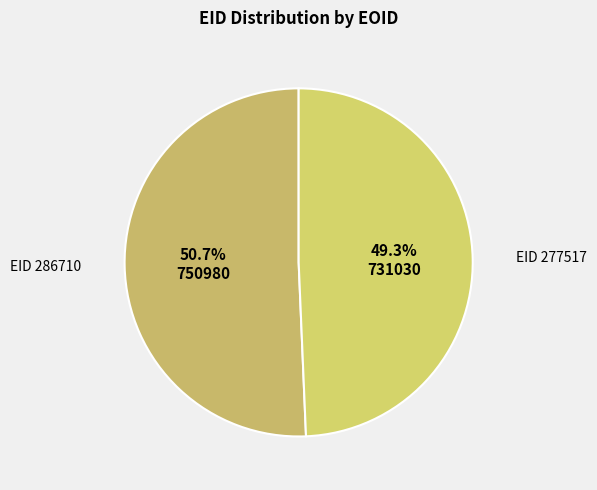

Between EID 286710 and EID 277517, which is larger?

EID 286710